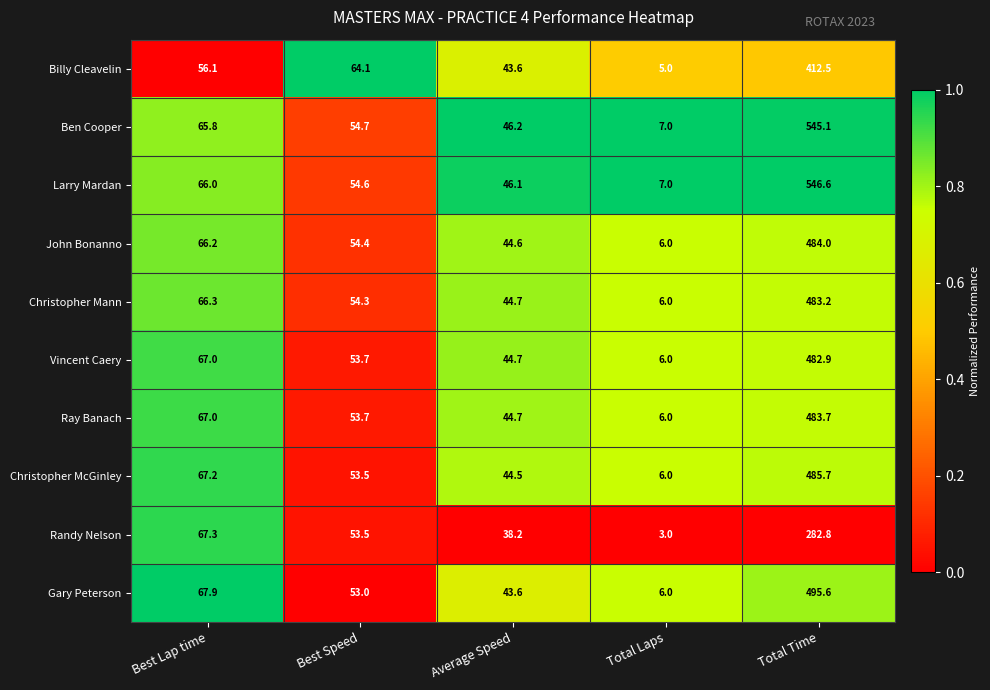

Is the value of Larry Mardan at Total Laps greater than the value of Ray Banach at Total Time?

No